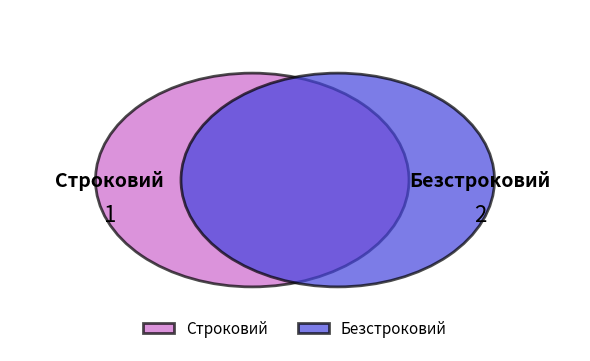

What is the change in value from Строковий to Безстроковий?

+1